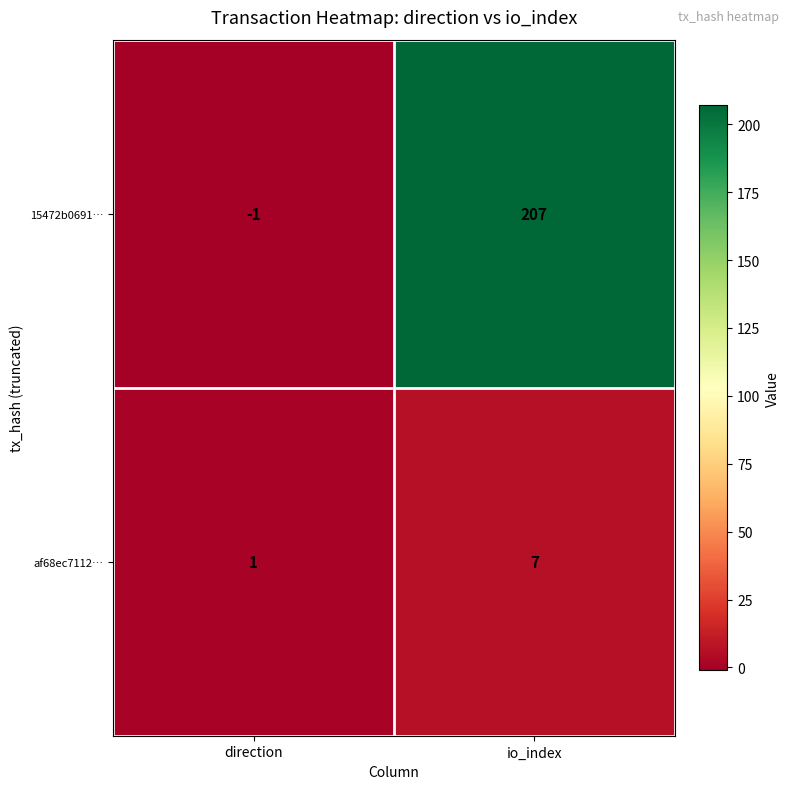

Which series has the largest total across all categories?

15472b0691…